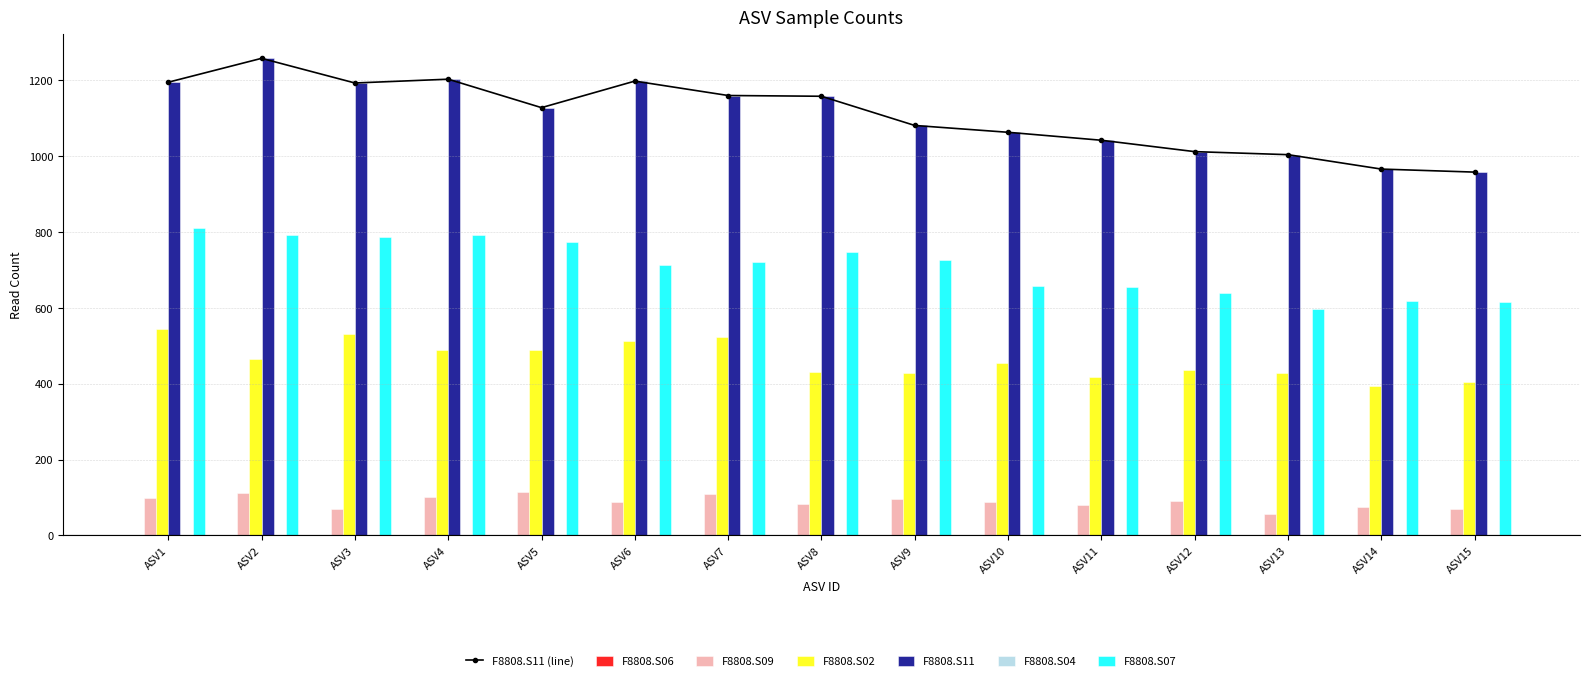

Rank the series by their maximum value, from lowest to highest.

F8808.S09, F8808.S02, F8808.S07, F8808.S11